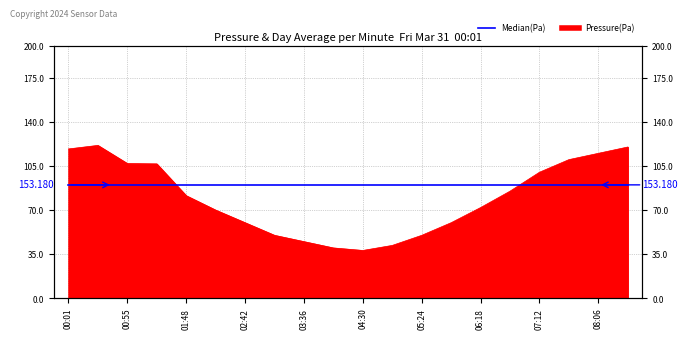

What is the ratio of the value at 02:15 to the value at 00:55?

0.7